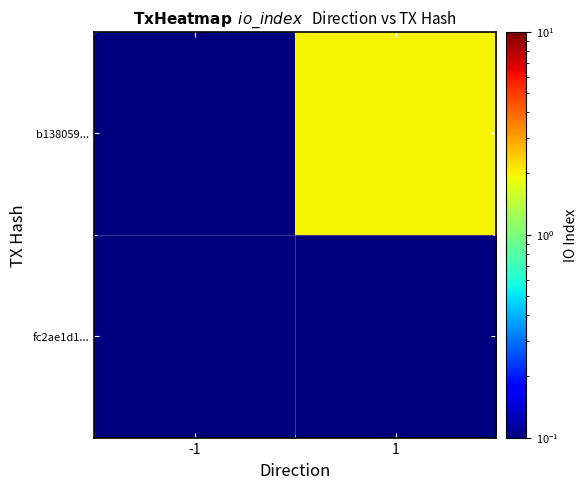

Rank the series by their maximum value, from lowest to highest.

fc2ae1d1..., b138059...